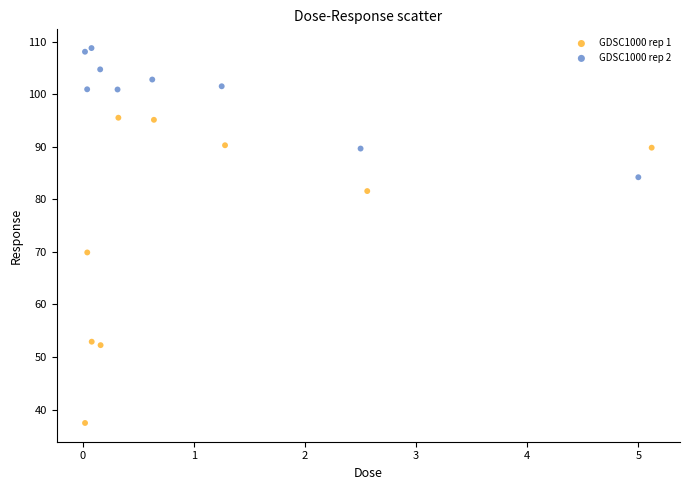

Which series has the widest spread of Y values?

GDSC1000 rep 1